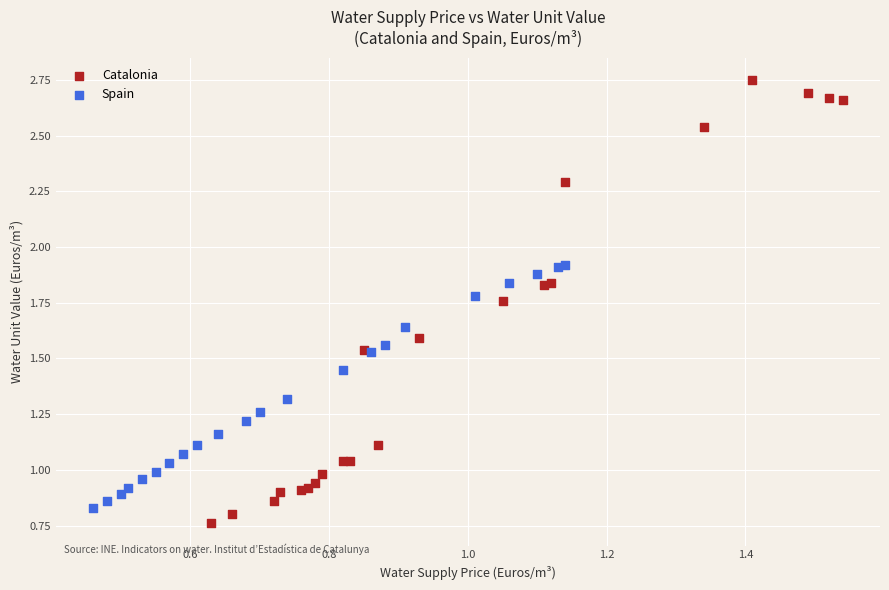

Which series contains the highest Y value?

Catalonia